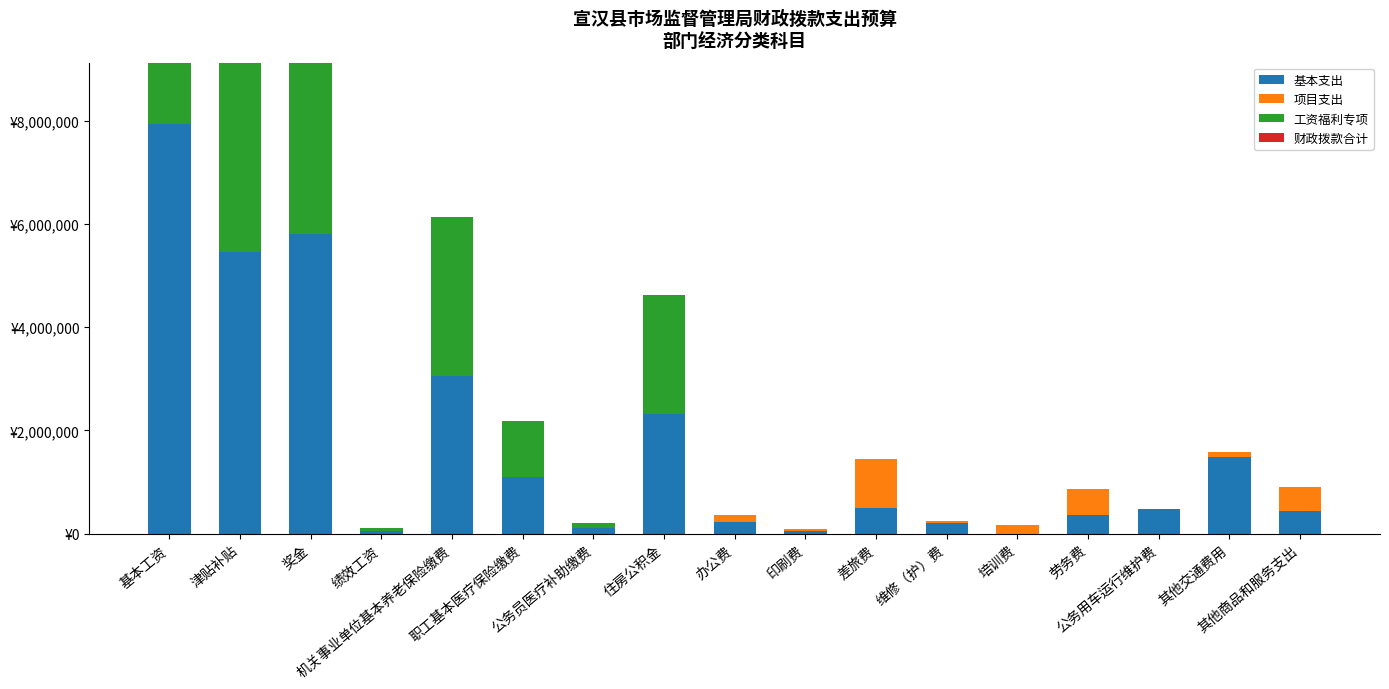

List the series in order of their peak value, highest first.

基本支出, 工资福利专项, 项目支出, 财政拨款合计